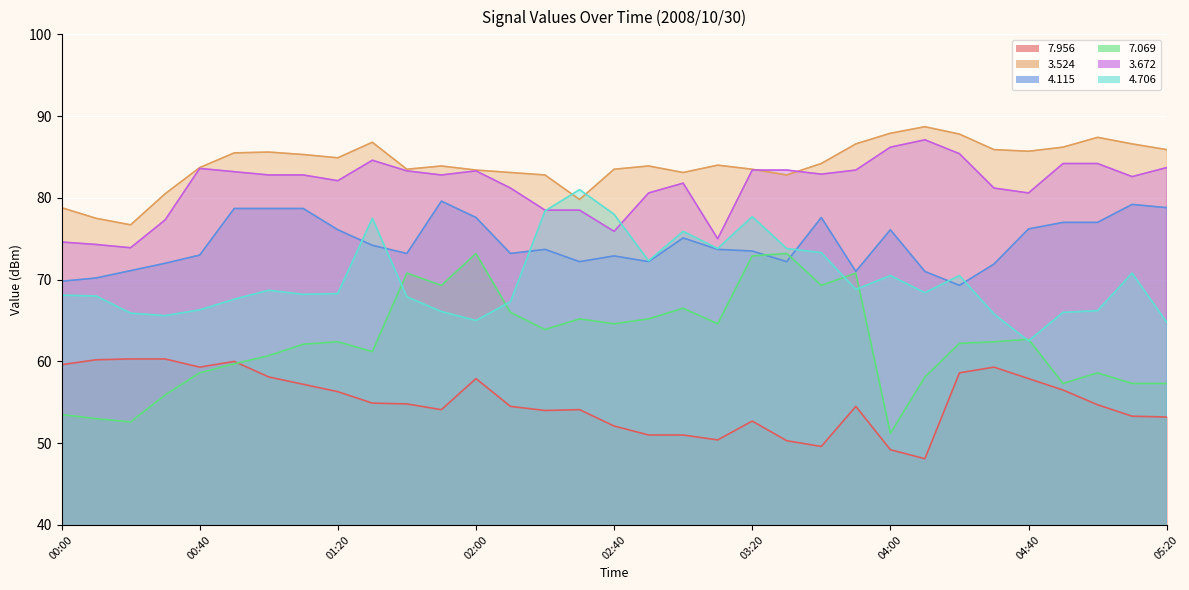

What is the difference between the second highest and second lowest values in the   3.524 series?

10.4